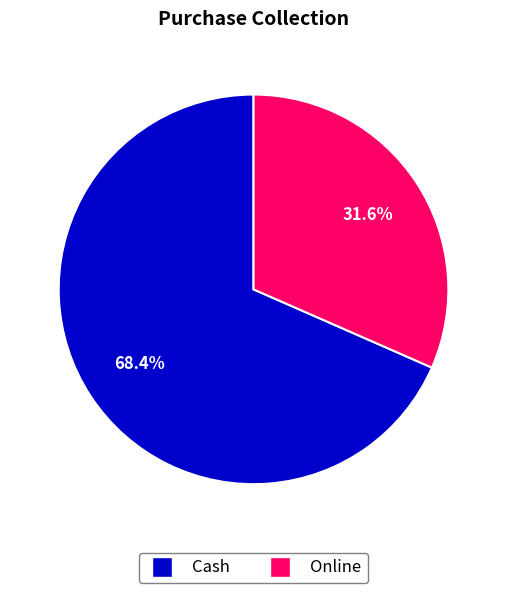

Combined, what portion of the pie is Cash and Online?

100.0%